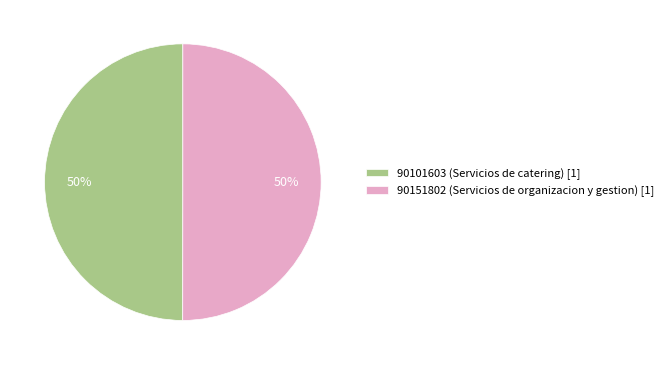

To the nearest percent, what percentage of the pie is 90151802 (Servicios de organizacion y gestion) [1]?

50%